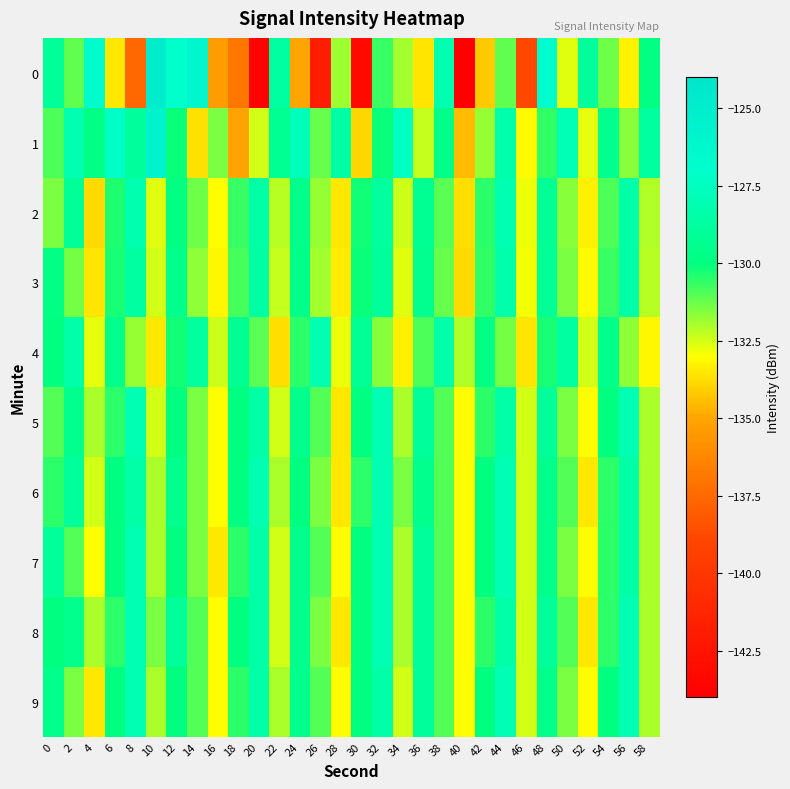

What is the spread (max minus min) of values at 10?

8.5